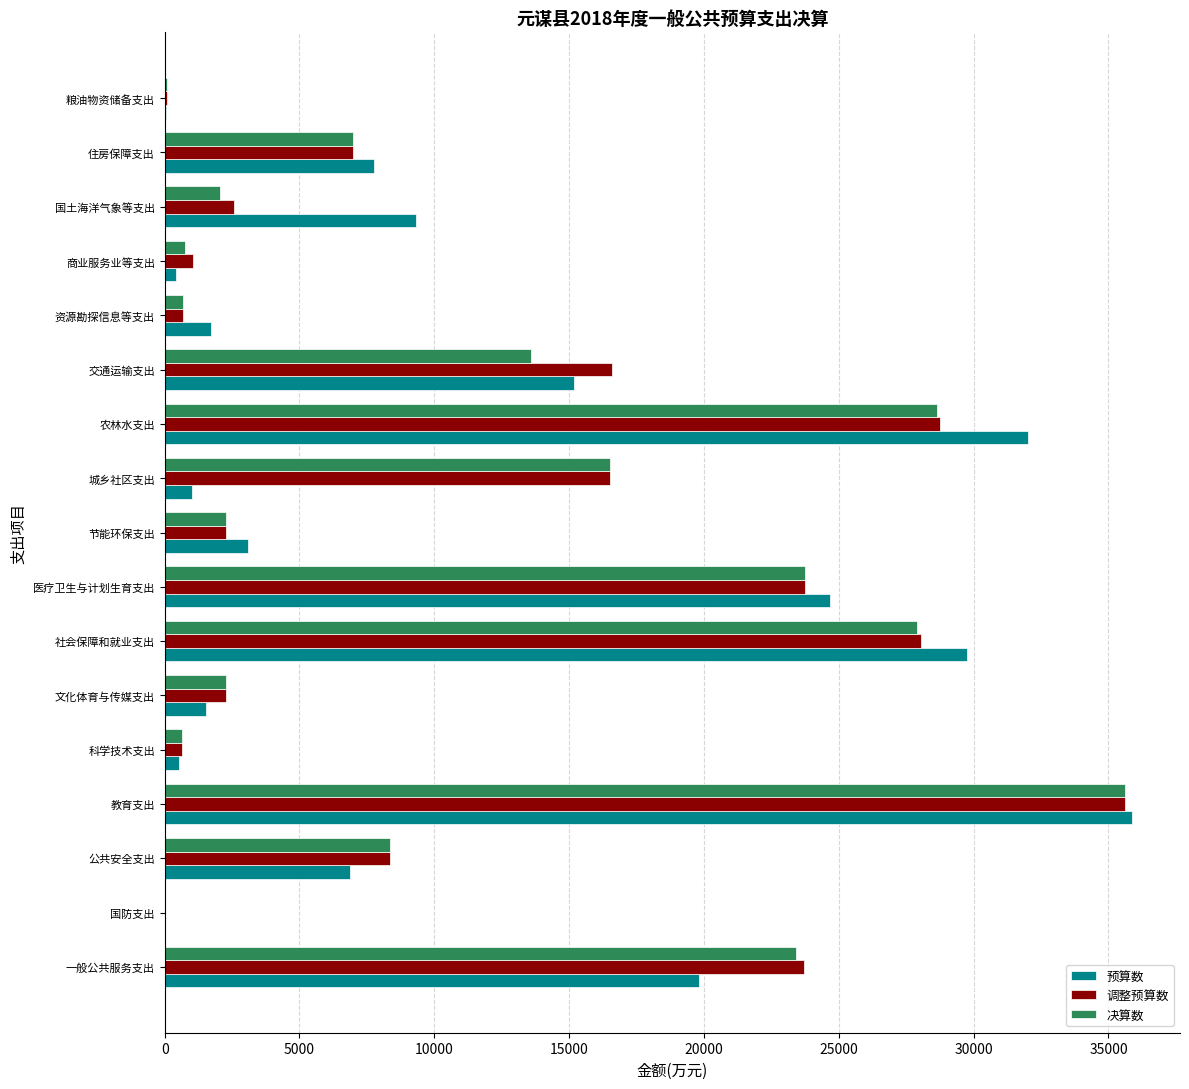

What is the sum of the 调整预算数 values at 教育支出 and 文化体育与传媒支出?

37869